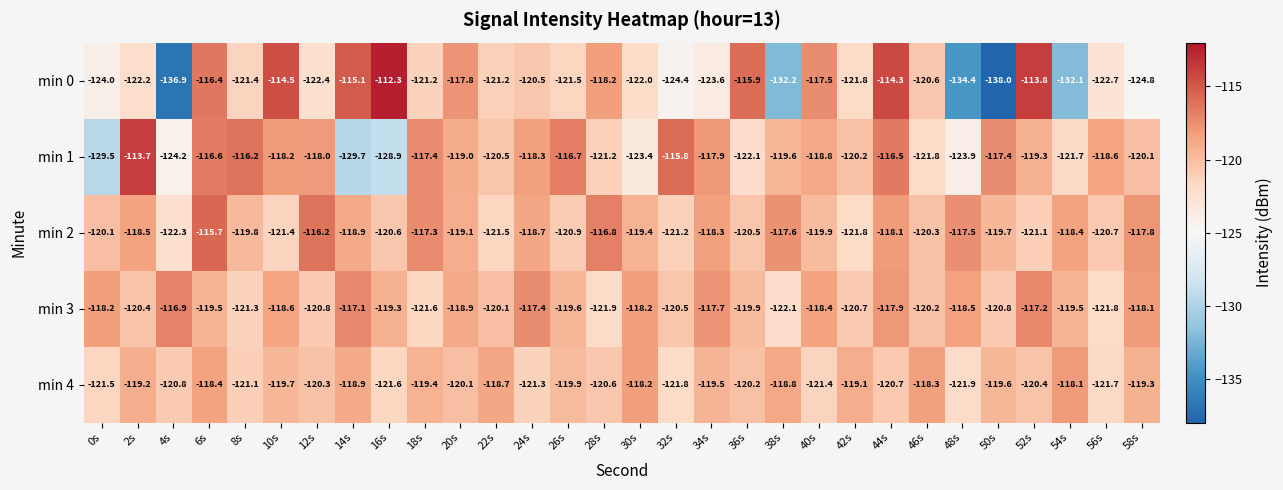

Which series changed the most between 8s and 30s?

min 1